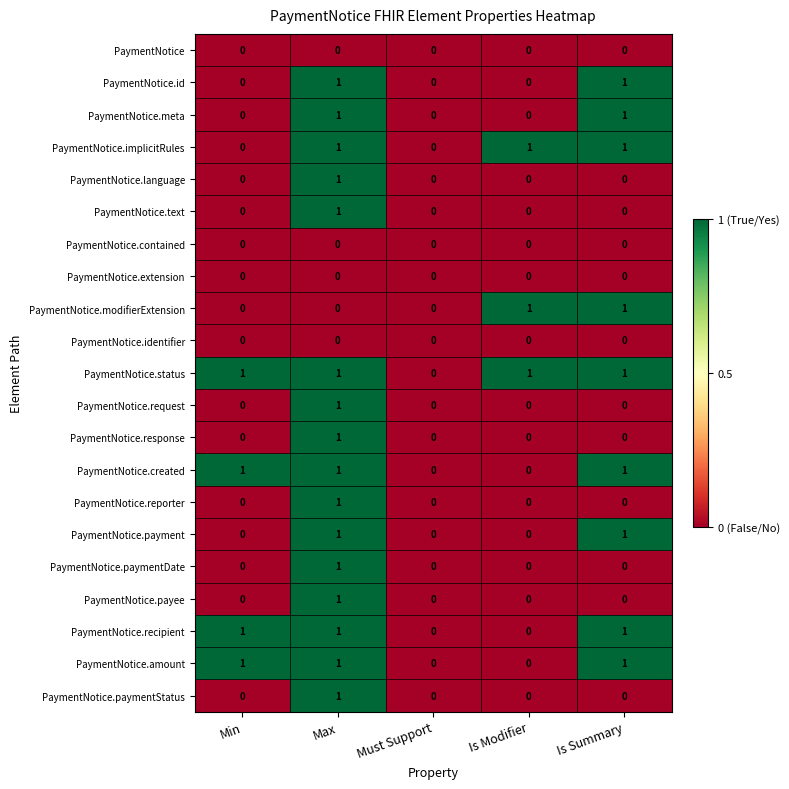

At which category is the sum across all series the highest?

Max